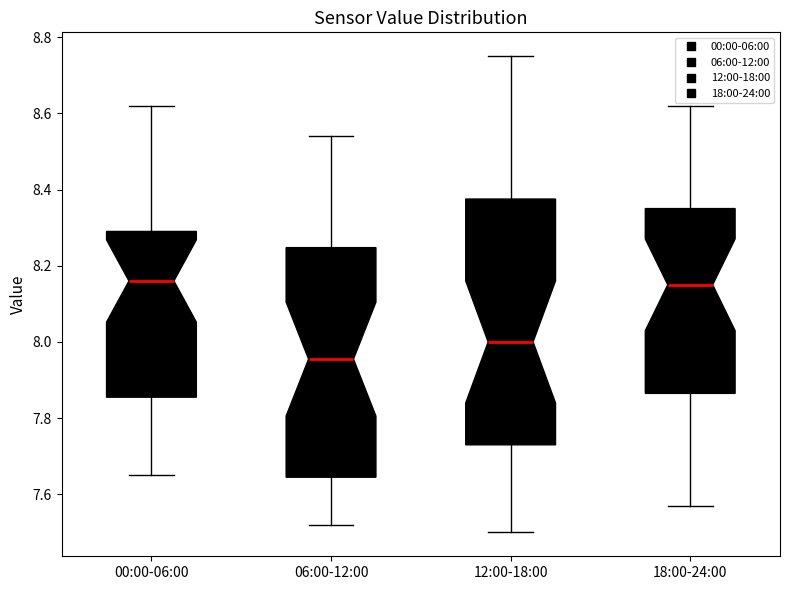

Comparing the boxes themselves (not the whiskers), which one is the tallest?

12:00-18:00